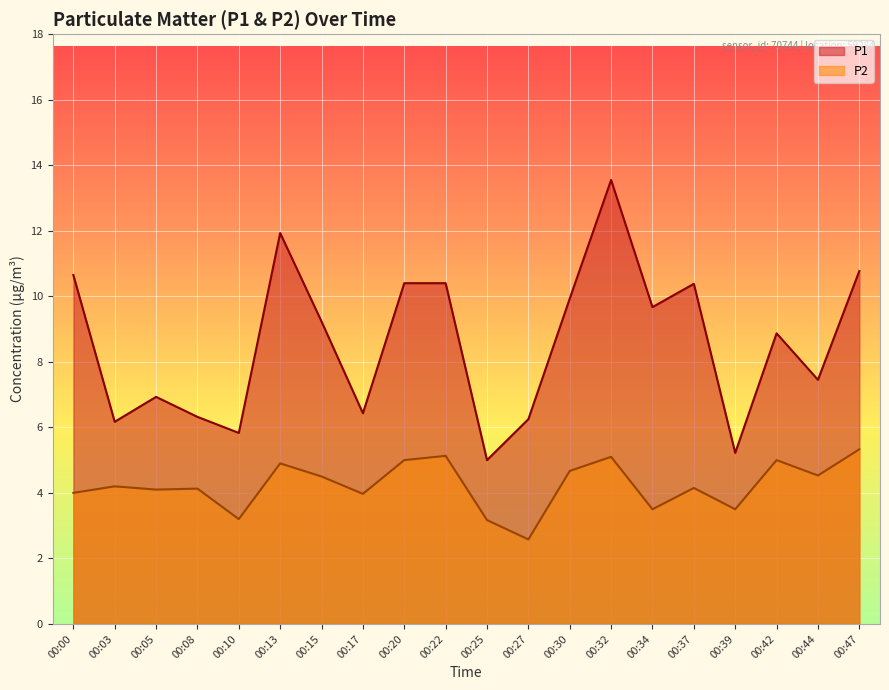

In P2, how many points are lower than both neighbors (excluding endpoints)?

7